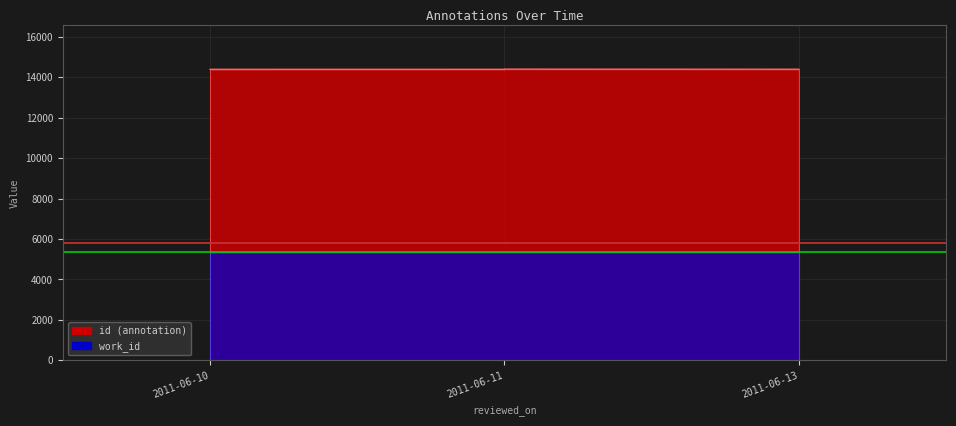

Is it true that work_id equals 8328 at 2011-06-11?

False